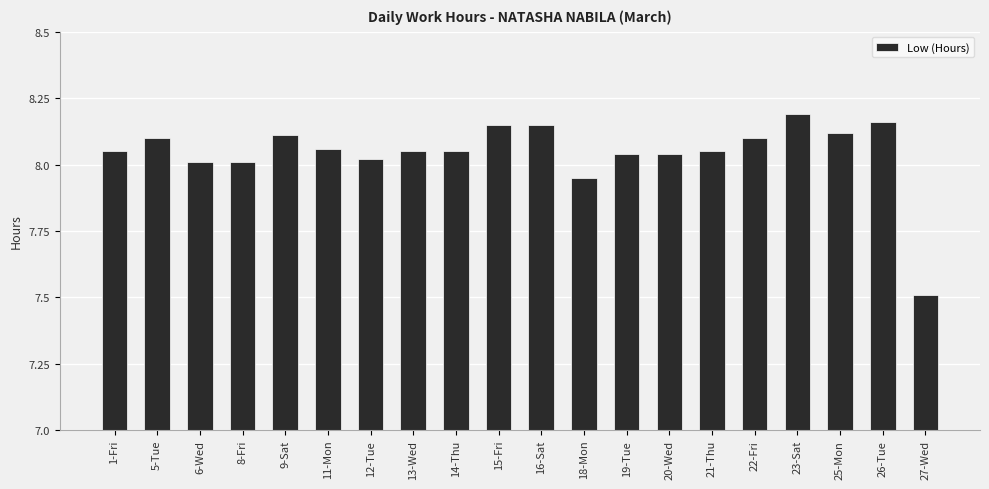

Which label corresponds to the smallest value in the chart?

27-Wed